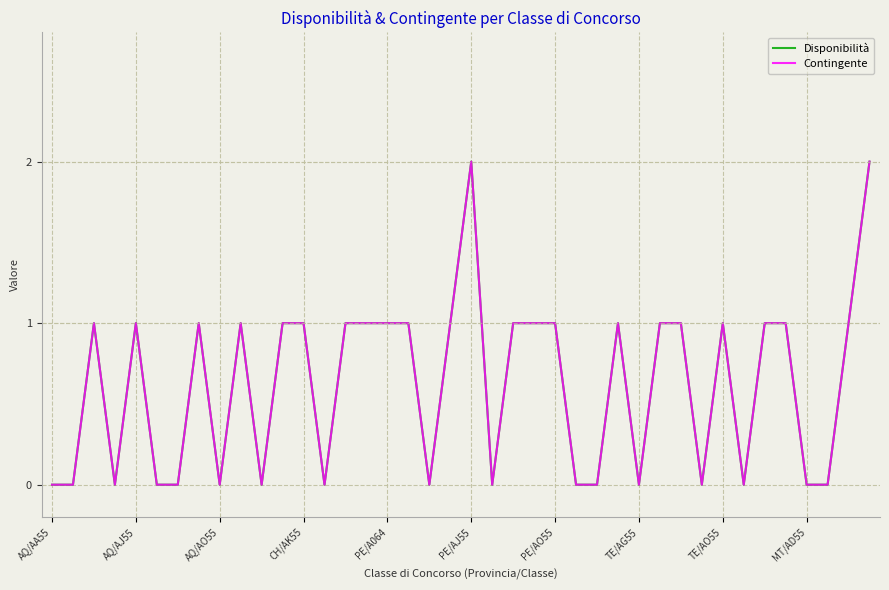

Rank the categories by Contingente value from lowest to highest.

AQ/AA55, AQ/AJ55, CH/AK55, PE/AJ55, PE/AO55, TE/AO55, 10, 13, 18, 21, 25, 26, 28, 31, 33, 36, 37, AQ/AO55, PE/A064, TE/AG55, MT/AD55, 11, 12, 14, 15, 16, 17, 19, 22, 23, 24, 27, 29, 30, 32, 34, 35, 38, 20, 39